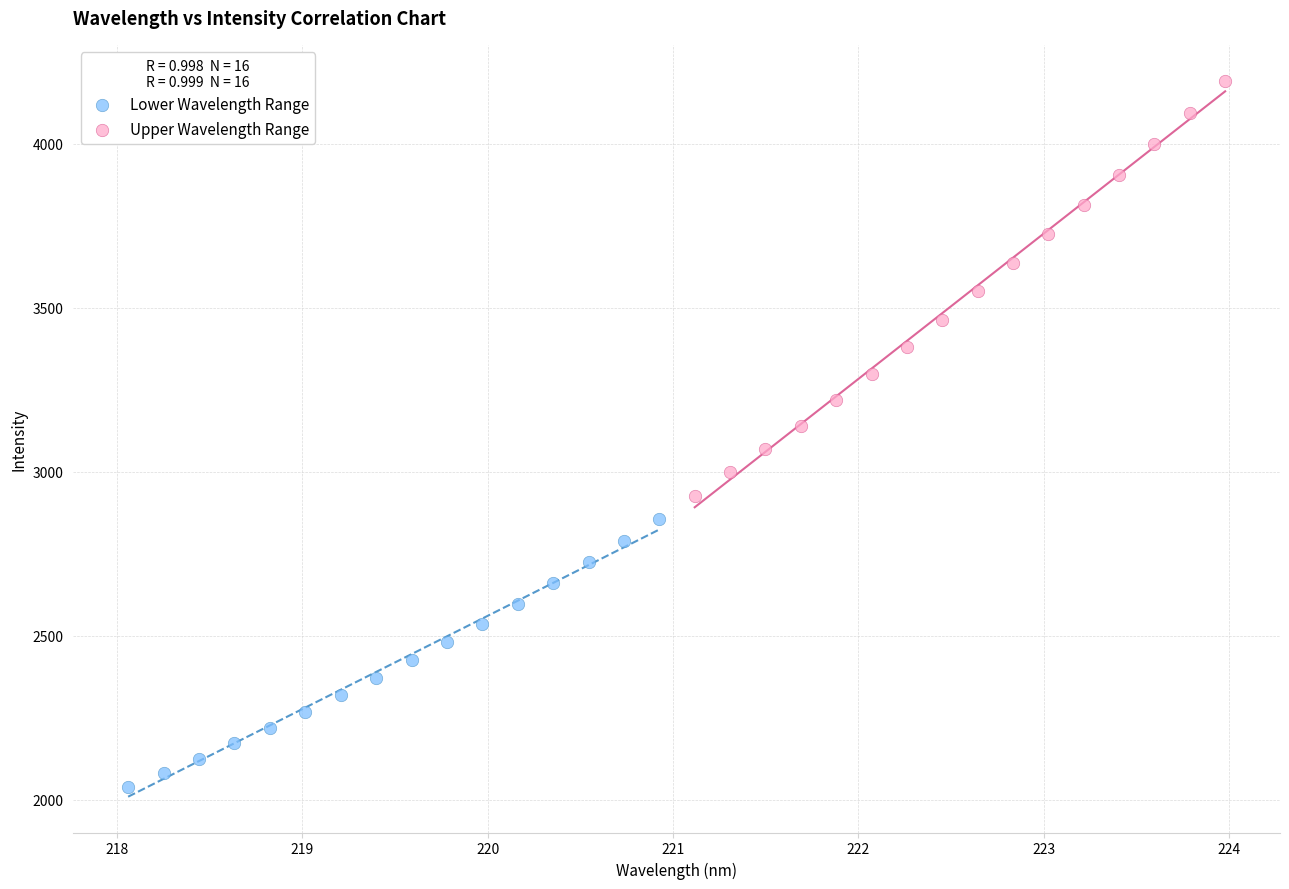

Which series has the largest Y range (max minus min)?

Upper Wavelength Range